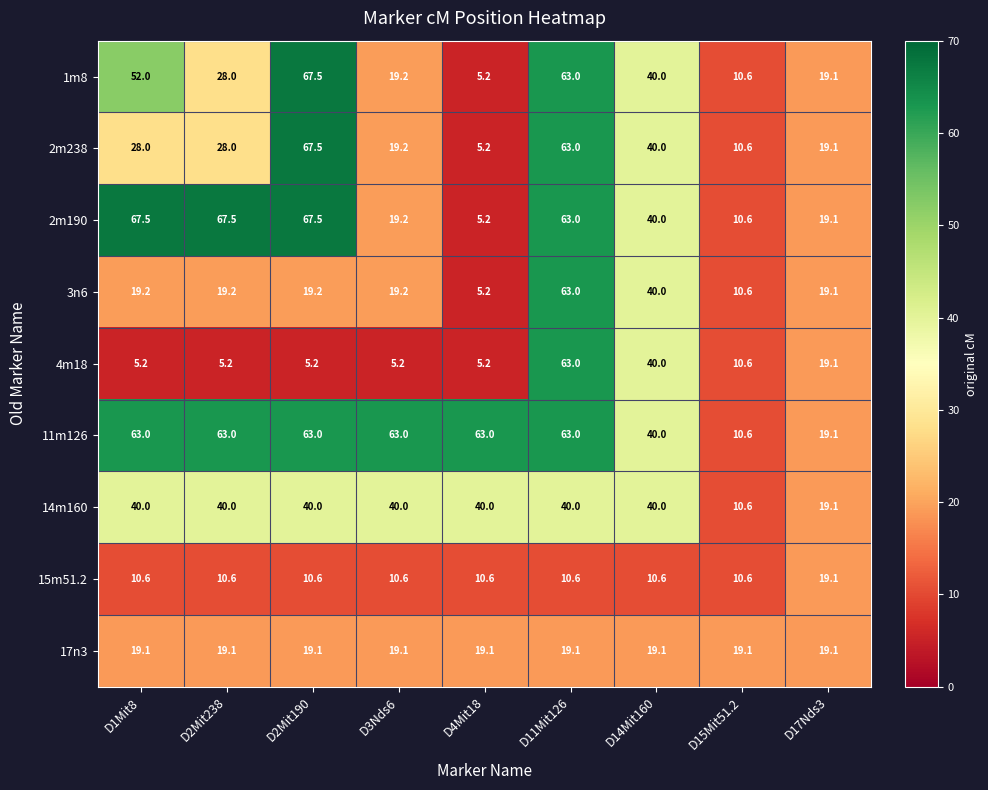

How many values in the 2m190 series are below 40?

4